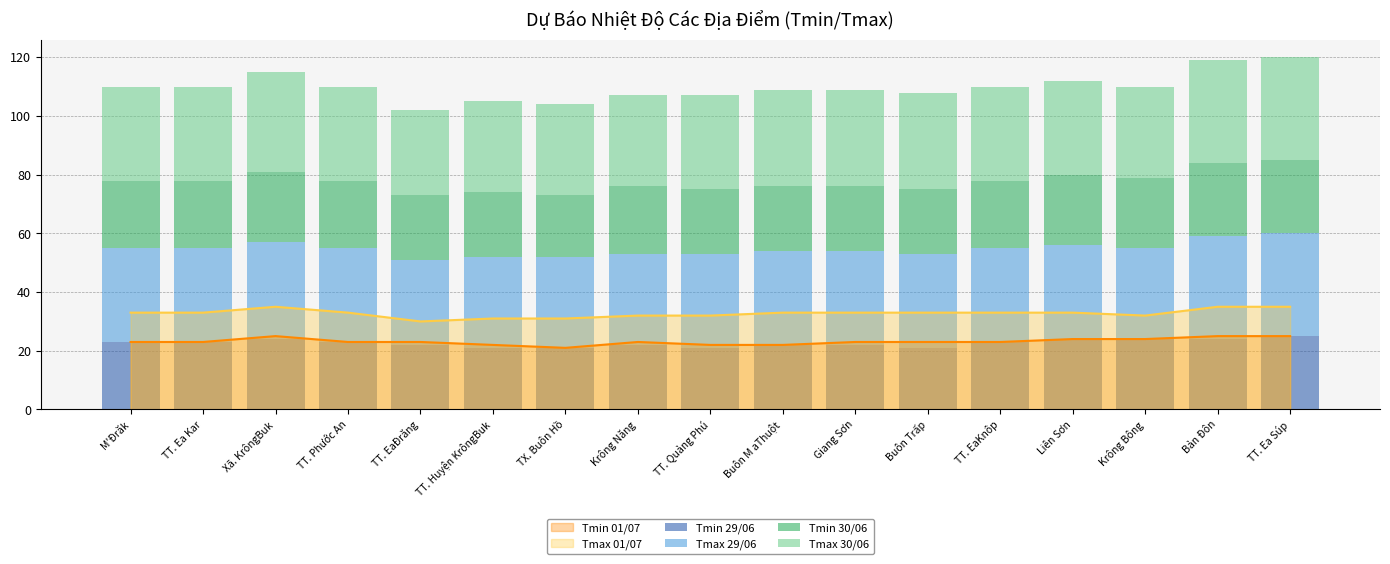

What is the difference between the maximum and minimum values in the Tmin 29/06 series?

4